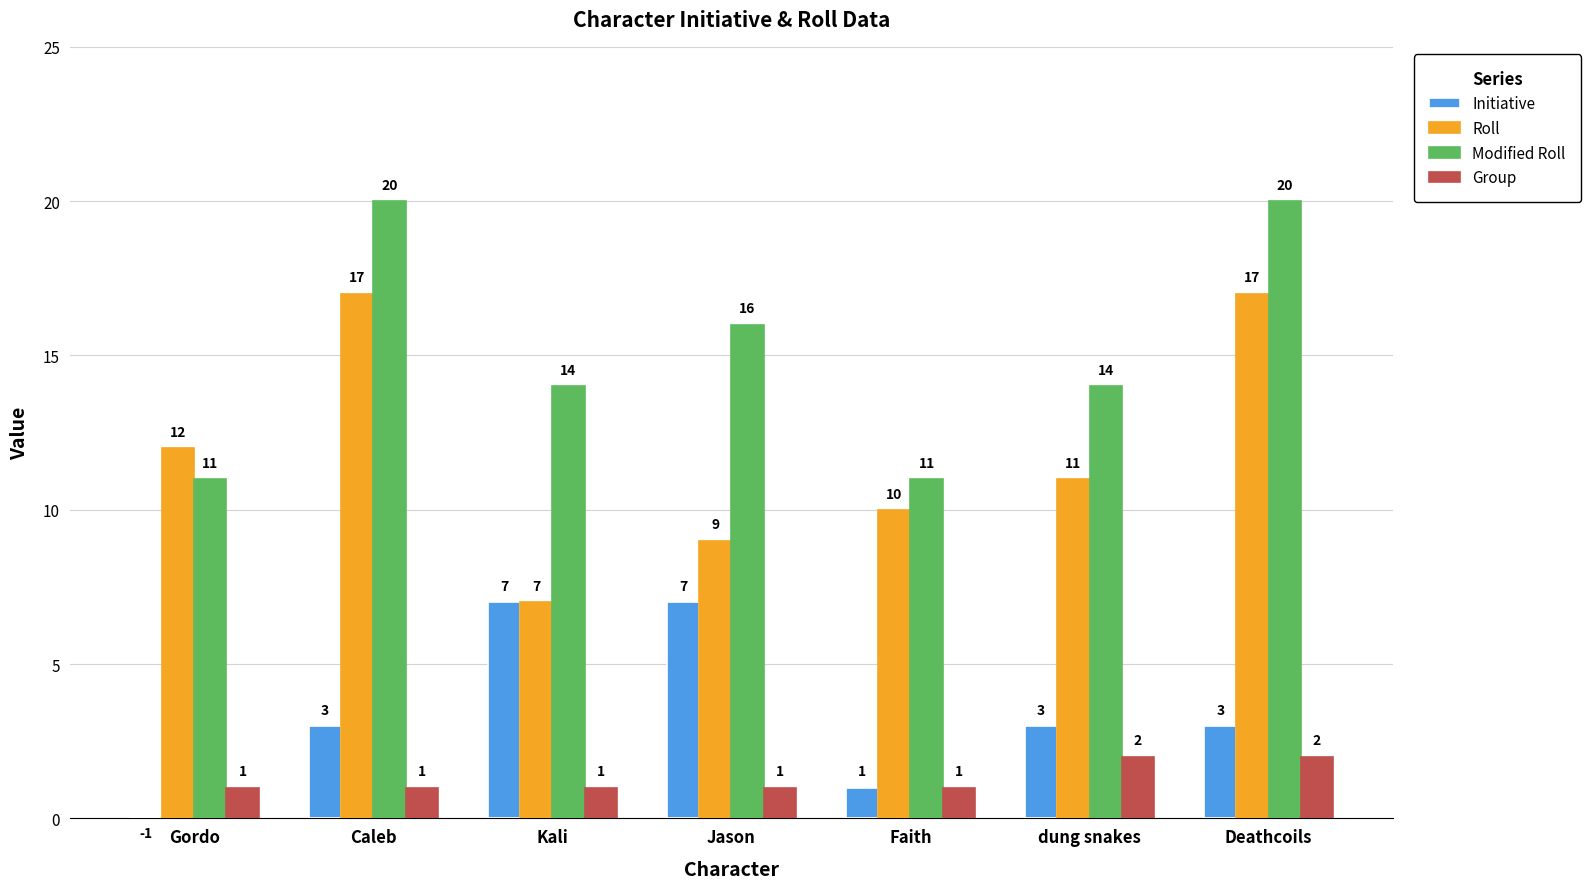

What is the maximum value for Roll?

17